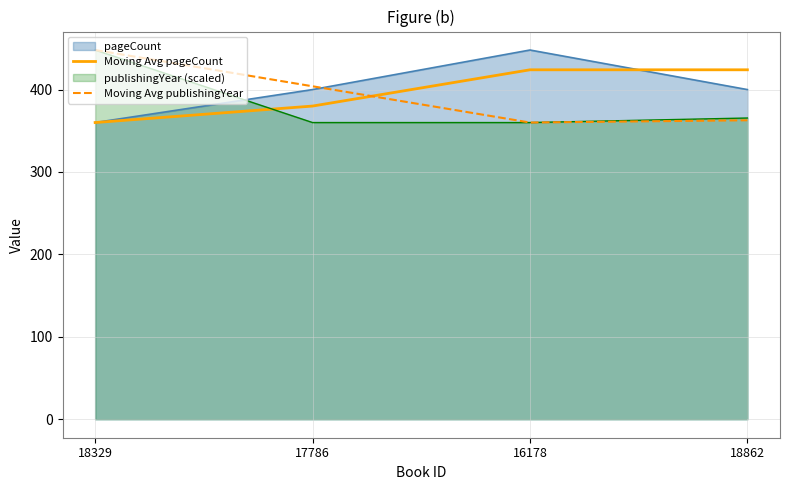

What position from the left is 18862?

4